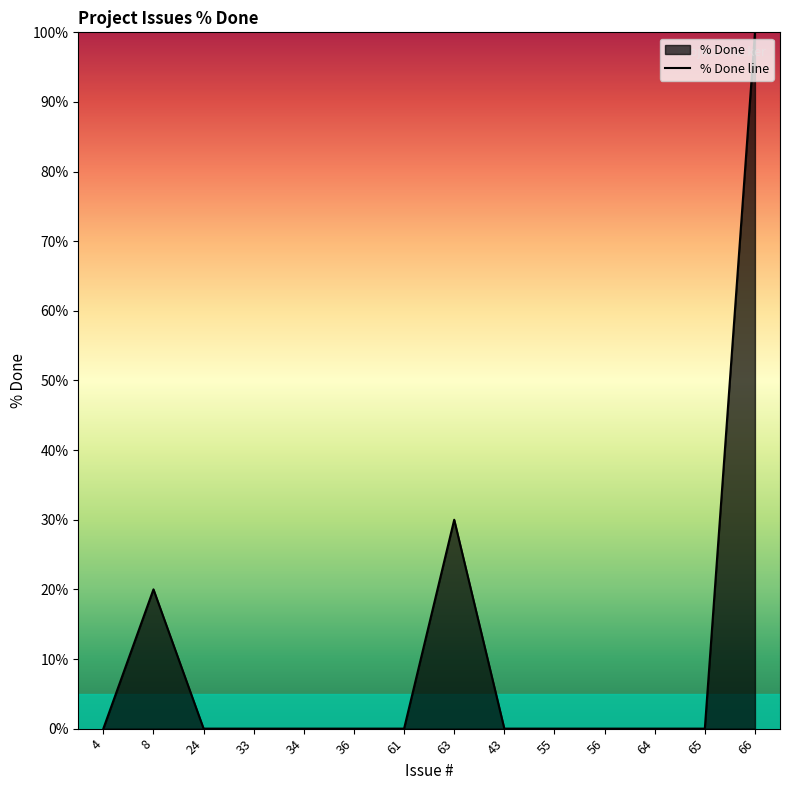

How many lines are shown in the chart?

1